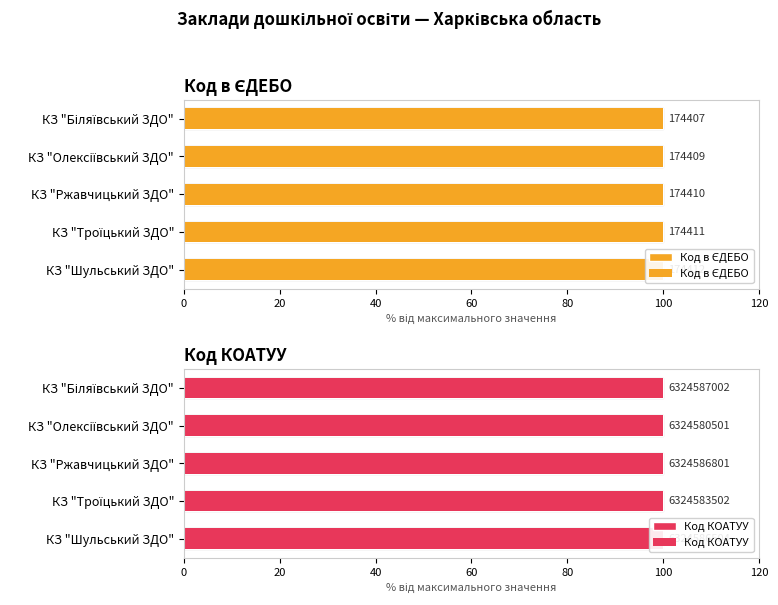

How many series are shown in this chart?

2